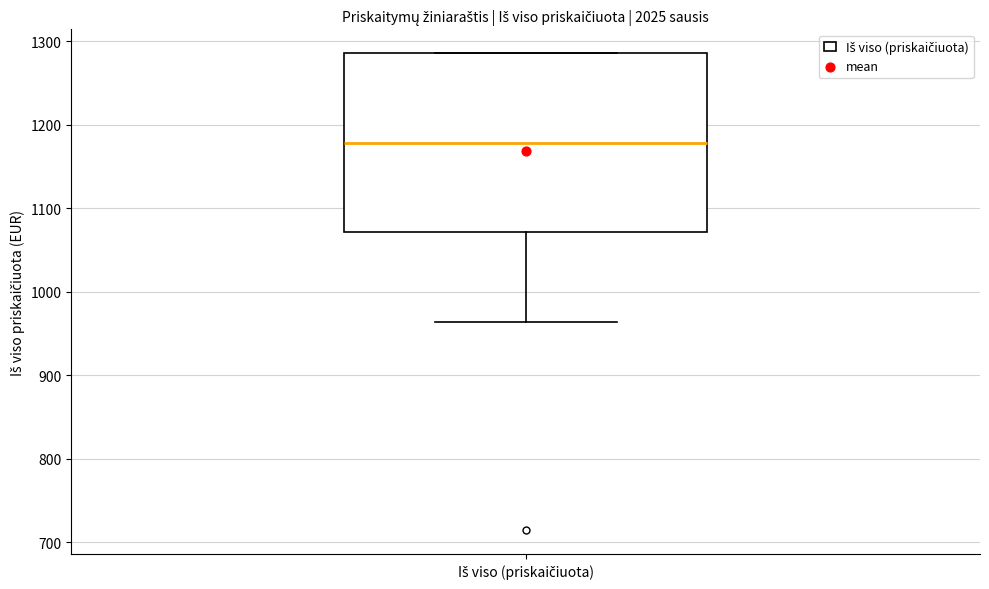

Where is the upper edge of the box for Iš viso (priskaičiuota) on the y-axis? The values are not printed on the chart, so give them approximately, as read against the axis.

1290